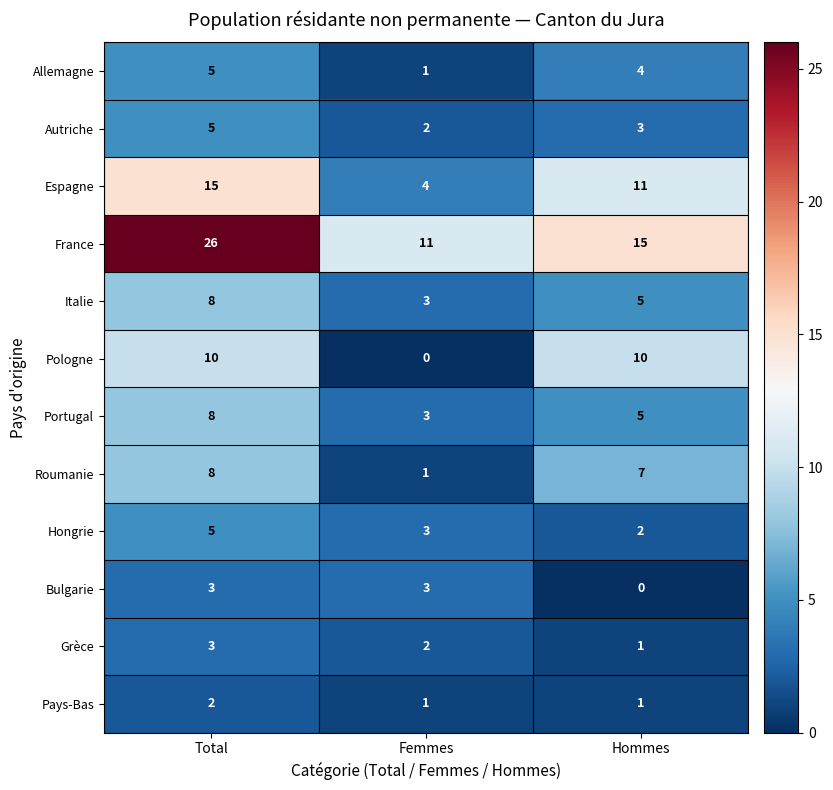

At Total, list the series in order from smallest to largest.

Pays-Bas, Bulgarie, Grèce, Allemagne, Autriche, Hongrie, Italie, Portugal, Roumanie, Pologne, Espagne, France